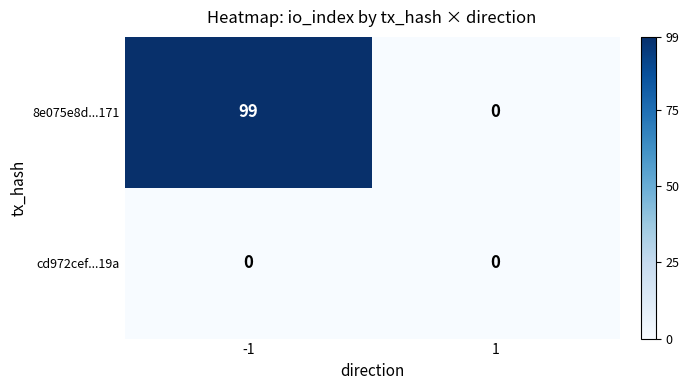

Rank the series by their maximum value, from lowest to highest.

cd972cef...19a, 8e075e8d...171